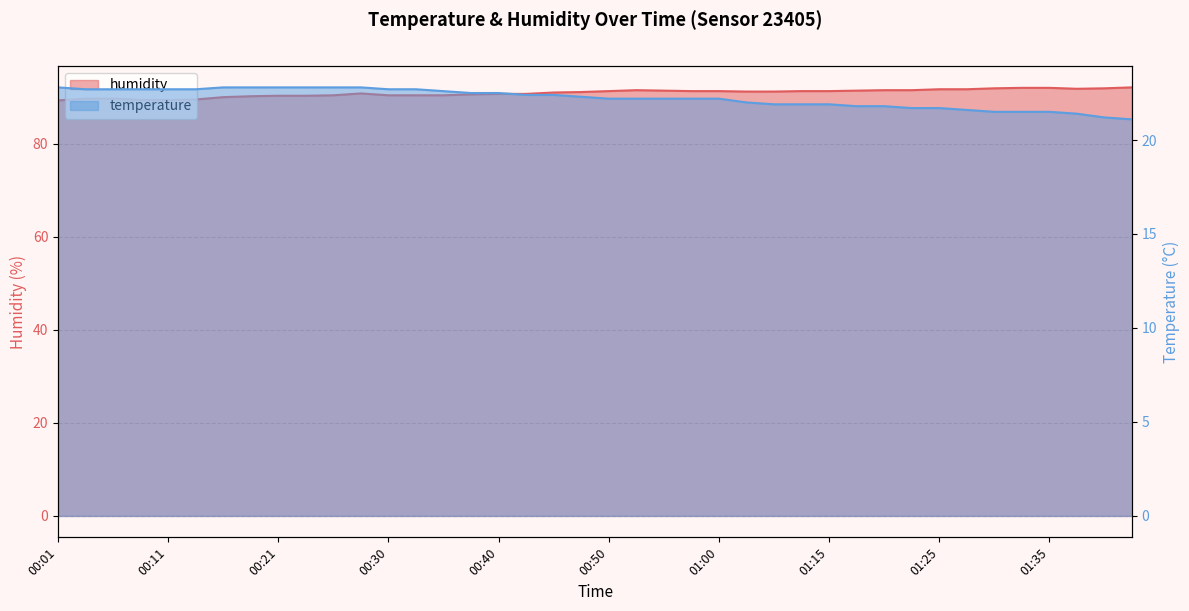

How many data points in humidity are above 91?

21